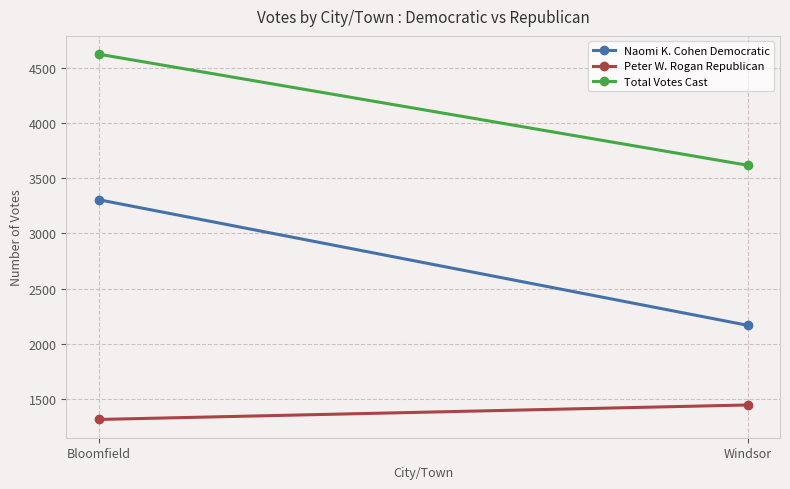

What position from the right is Bloomfield?

2